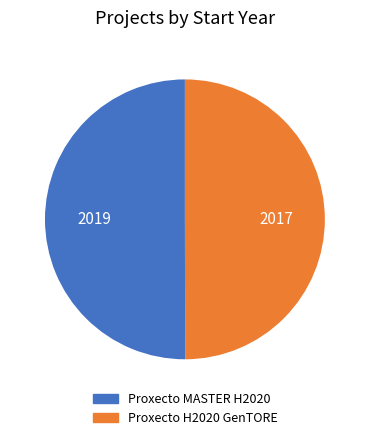

Combined, do Proxecto MASTER H2020 and Proxecto H2020 GenTORE account for over 50%?

Yes